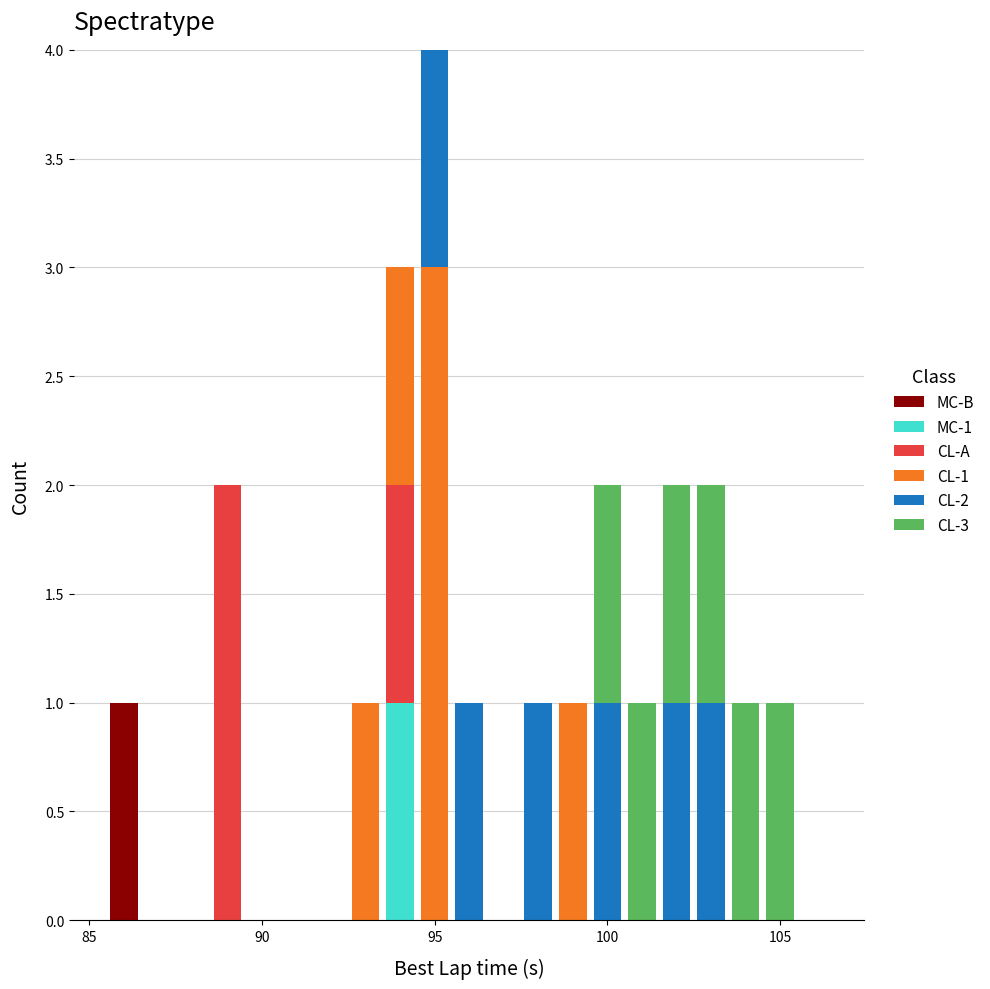

Are the bars horizontal?

No